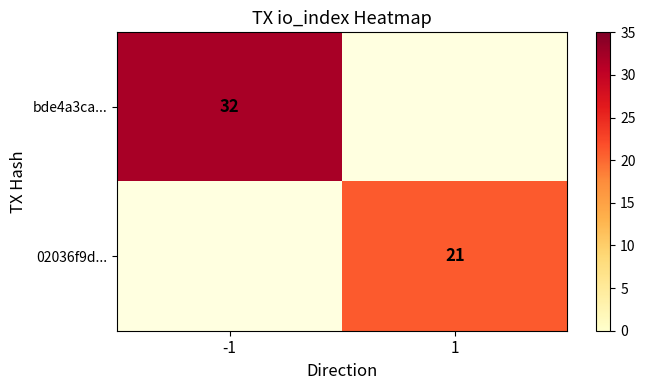

The value of bde4a3ca... at -1 is 32. True or false?

True